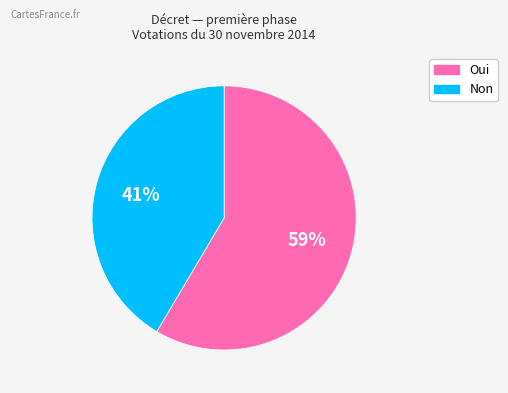

What is the smallest slice in the pie chart?

Non